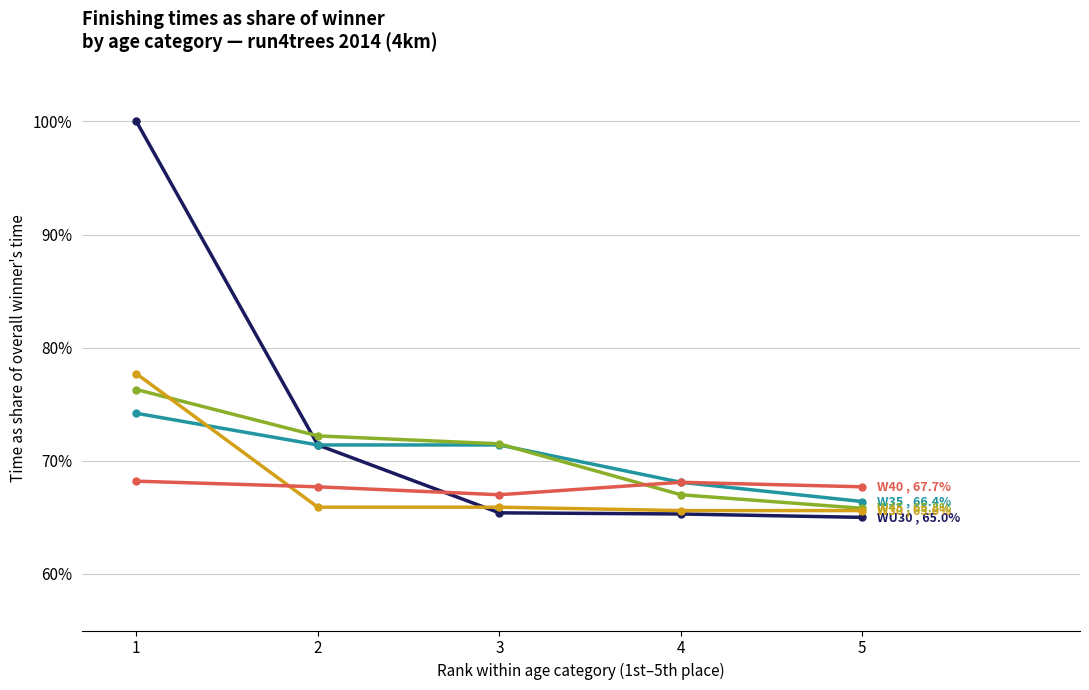

What is the difference between the highest and lowest values at 5?

2.7